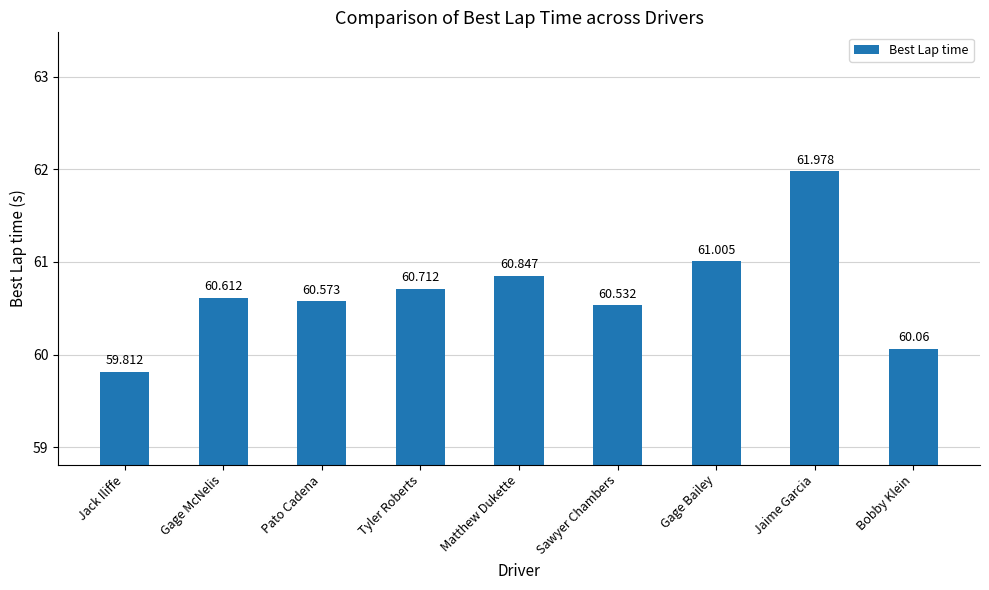

Reading right to left, what are all the values shown in this chart?

60.1	62.0	61.0	60.5	60.8	60.7	60.6	60.6	59.8